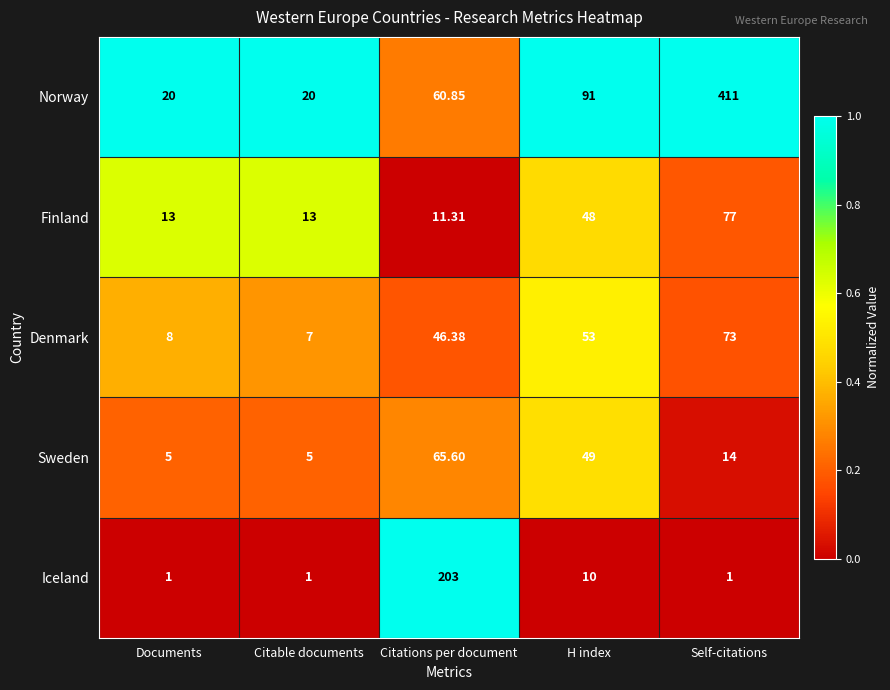

Which series has the largest total across all categories?

Norway